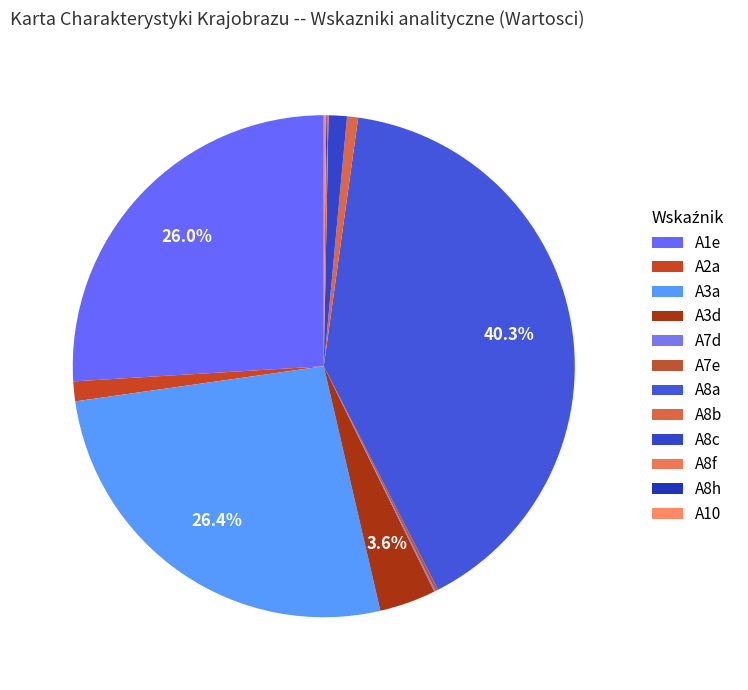

What percentage is NOT represented by A8f?

99.9%